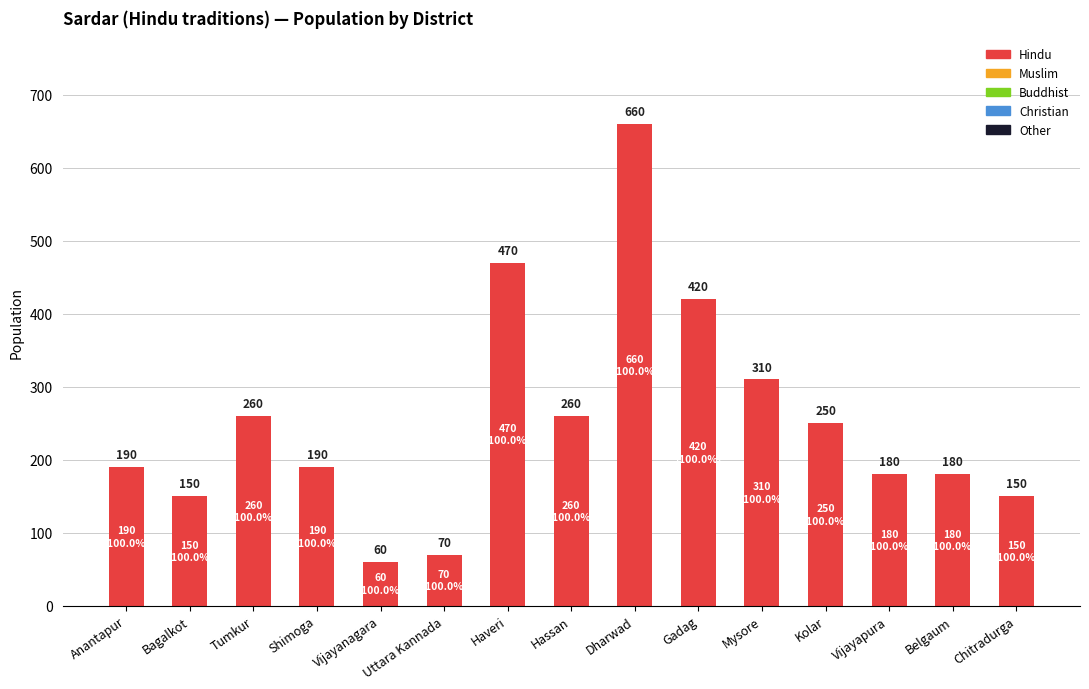

What is the maximum value shown in the chart?

660